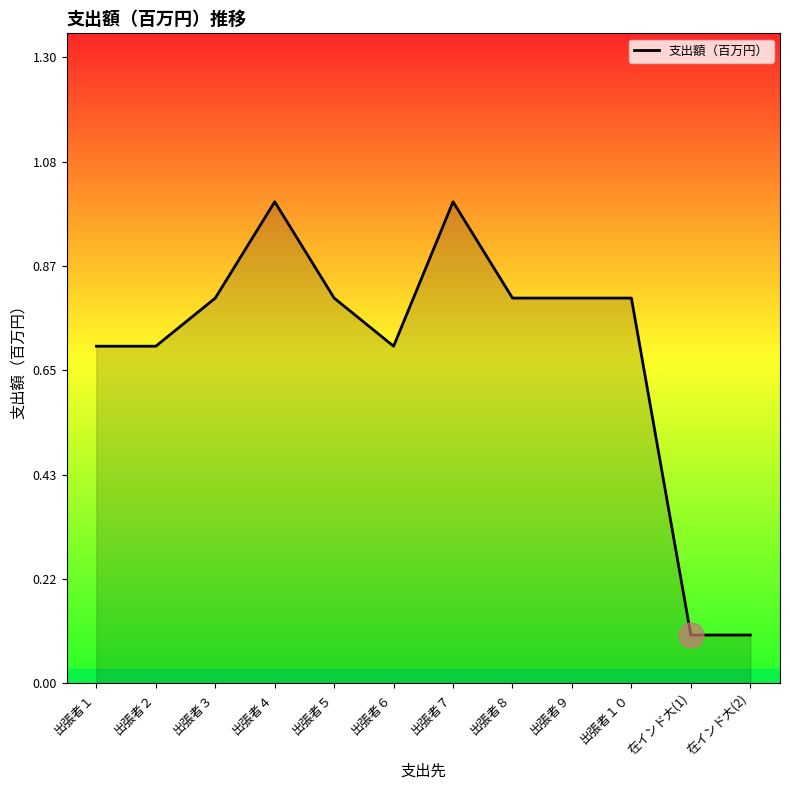

Between 出張者３ and 在インド大(2), which is larger?

出張者３